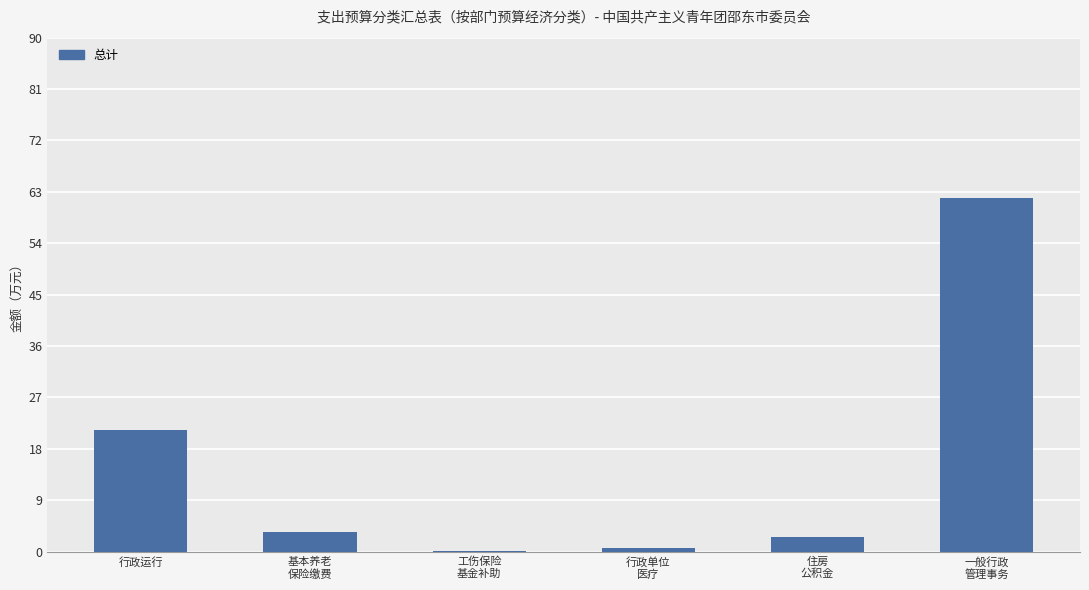

Which label corresponds to the largest value in the chart?

一般行政
管理事务